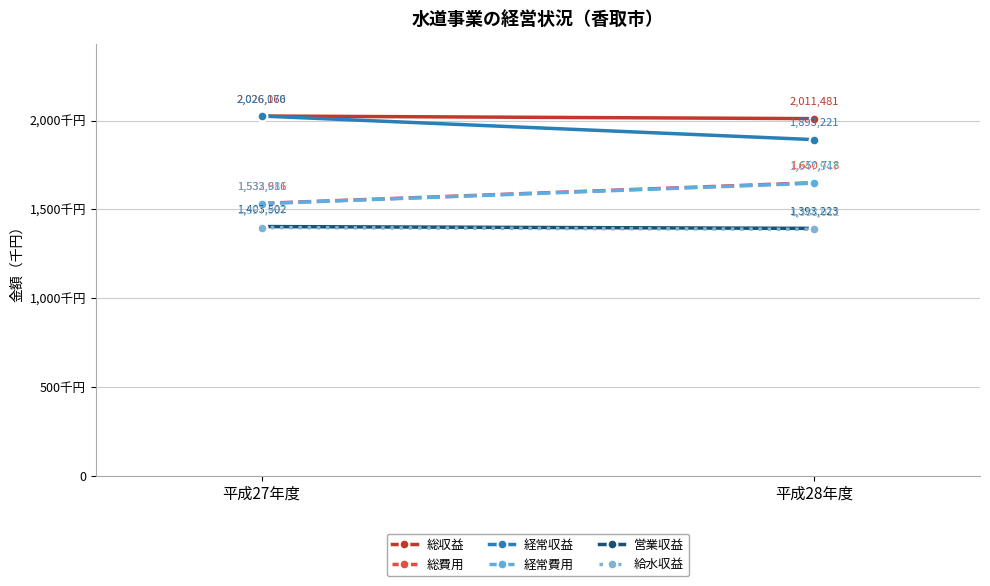

Which label corresponds to the smallest value in the chart?

平成28年度